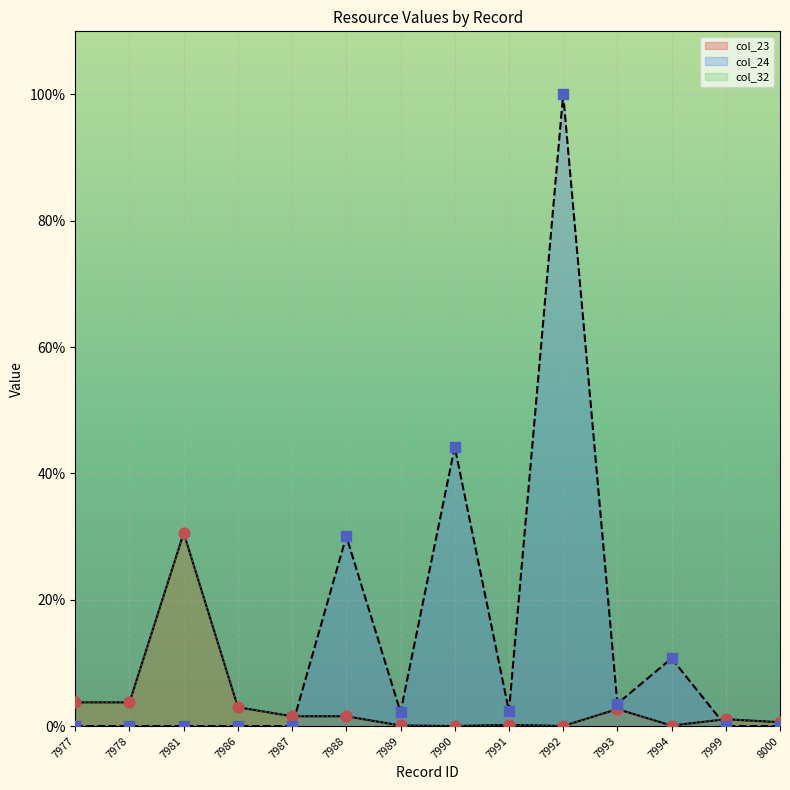

What are all the series names shown in the legend?

col_23, col_24, col_32